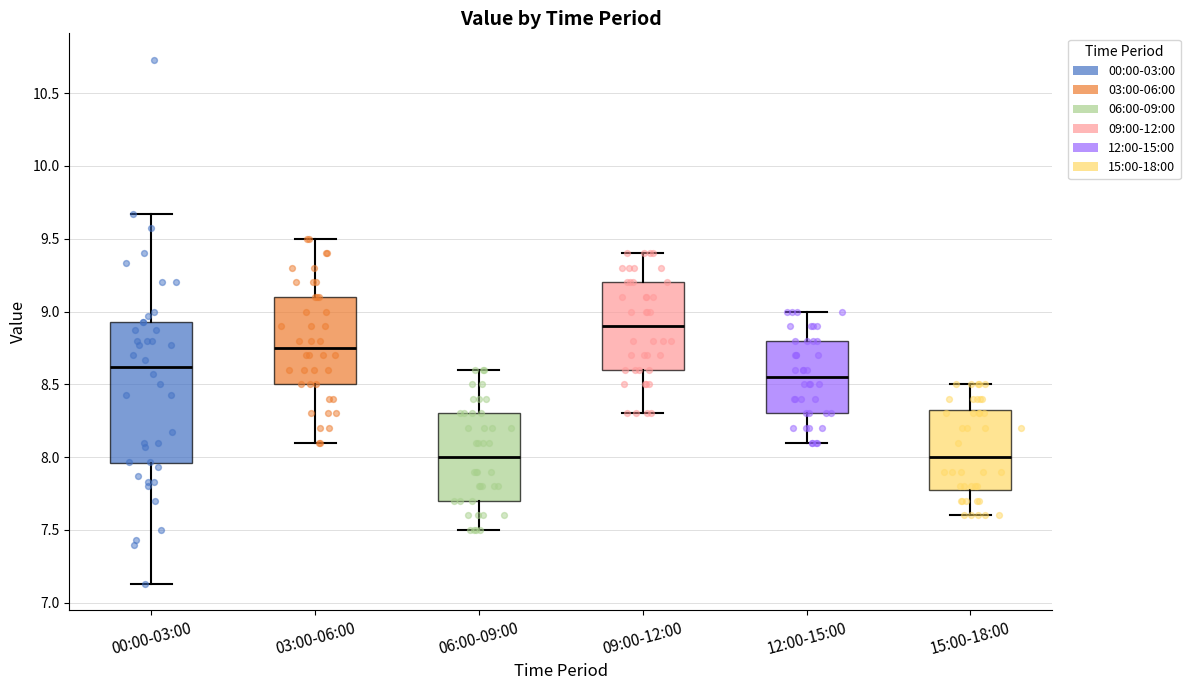

Reading left to right, read every box against the y-axis: the position of its median line, the range the box covers, and the ends of its whiskers. The values are not printed on the chart, so give them approximately, as read against the axis.

00:00-03:00: median 8.60, box 7.95 to 8.95, whiskers 7.15 to 9.65
03:00-06:00: median 8.75, box 8.50 to 9.10, whiskers 8.10 to 9.50
06:00-09:00: median 8.00, box 7.70 to 8.30, whiskers 7.50 to 8.60
09:00-12:00: median 8.90, box 8.60 to 9.20, whiskers 8.30 to 9.40
12:00-15:00: median 8.55, box 8.30 to 8.80, whiskers 8.10 to 9.00
15:00-18:00: median 8.00, box 7.80 to 8.35, whiskers 7.60 to 8.50